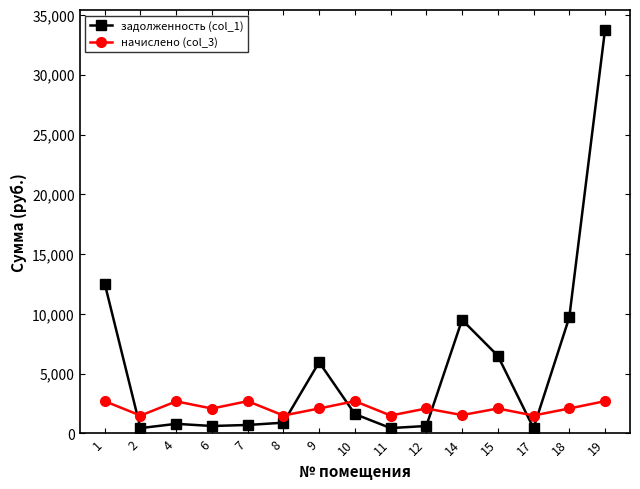

What is the difference between the maximum and minimum values in the начислено (col_3) series?

1205.9